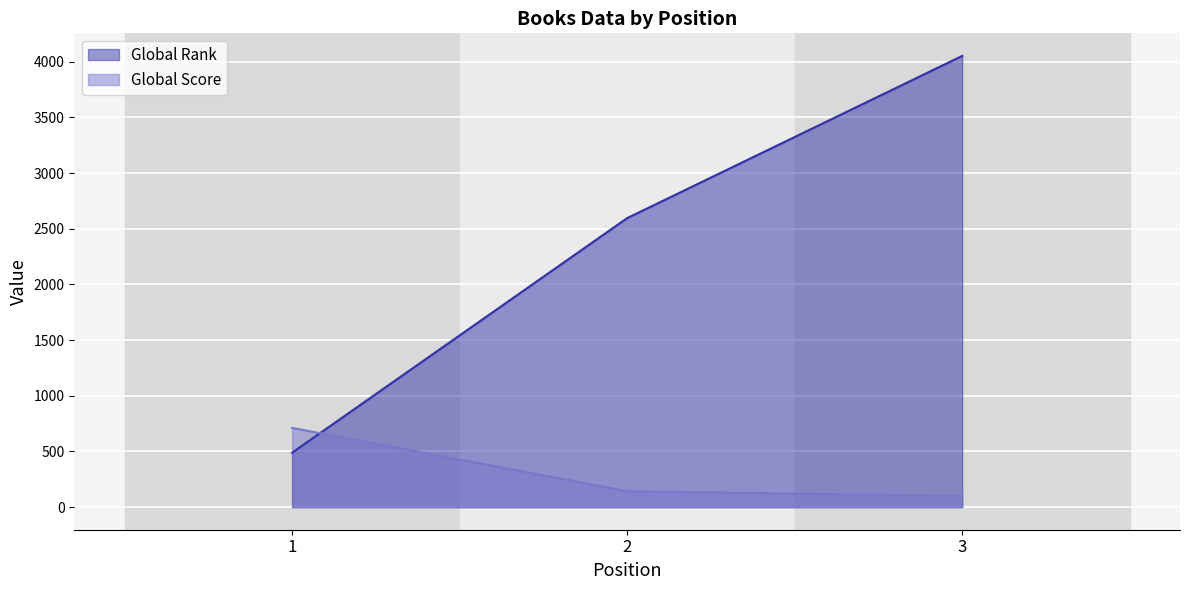

Which series changed the most between 1 and 3?

Global Rank